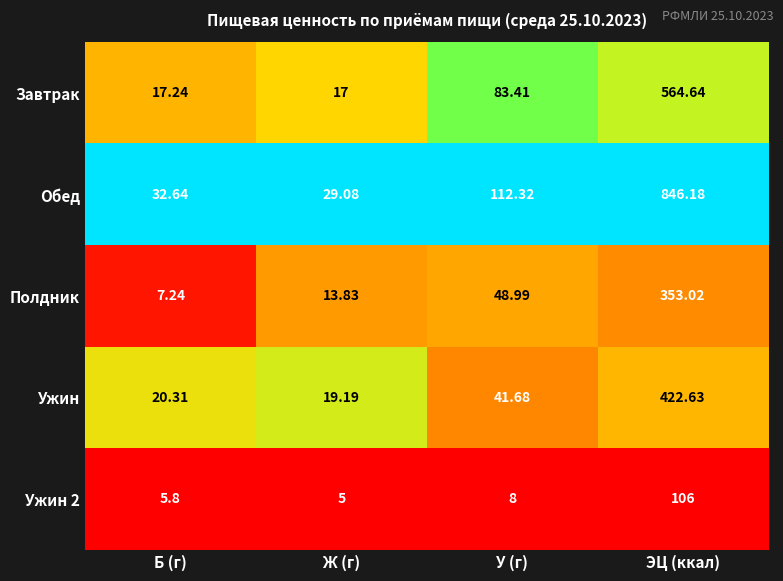

At which label does Ужин 2 reach its peak?

ЭЦ (ккал)